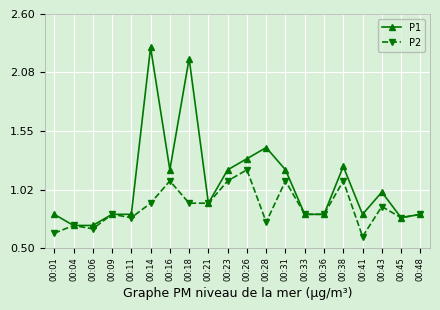

At 00:43, list the series in order from largest to smallest.

P1, P2